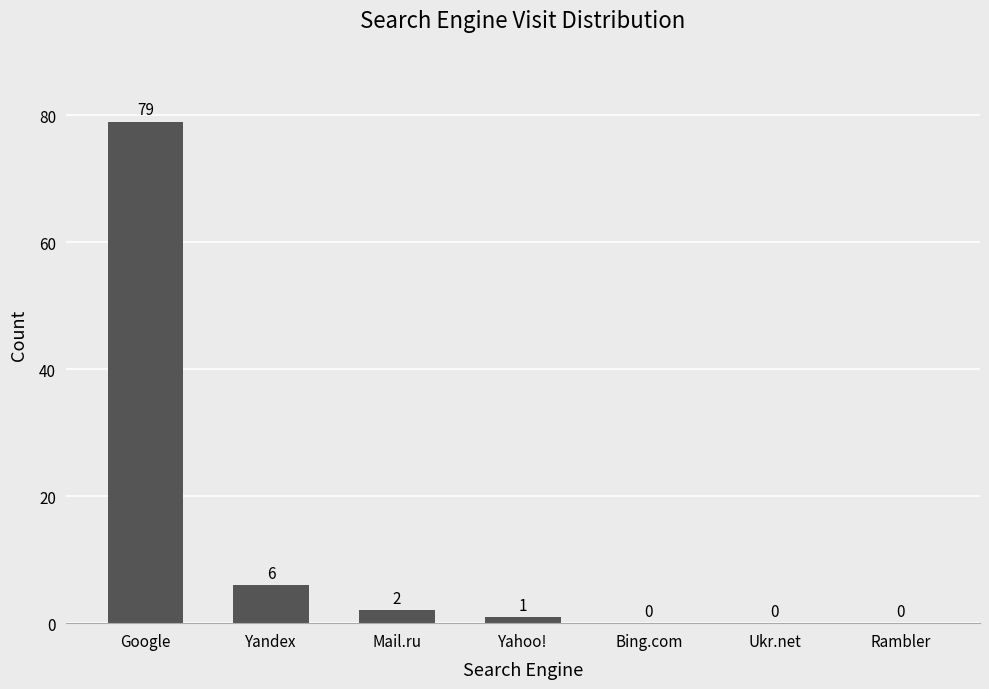

What is the ratio of the value at Mail.ru to the value at Yandex?

0.3